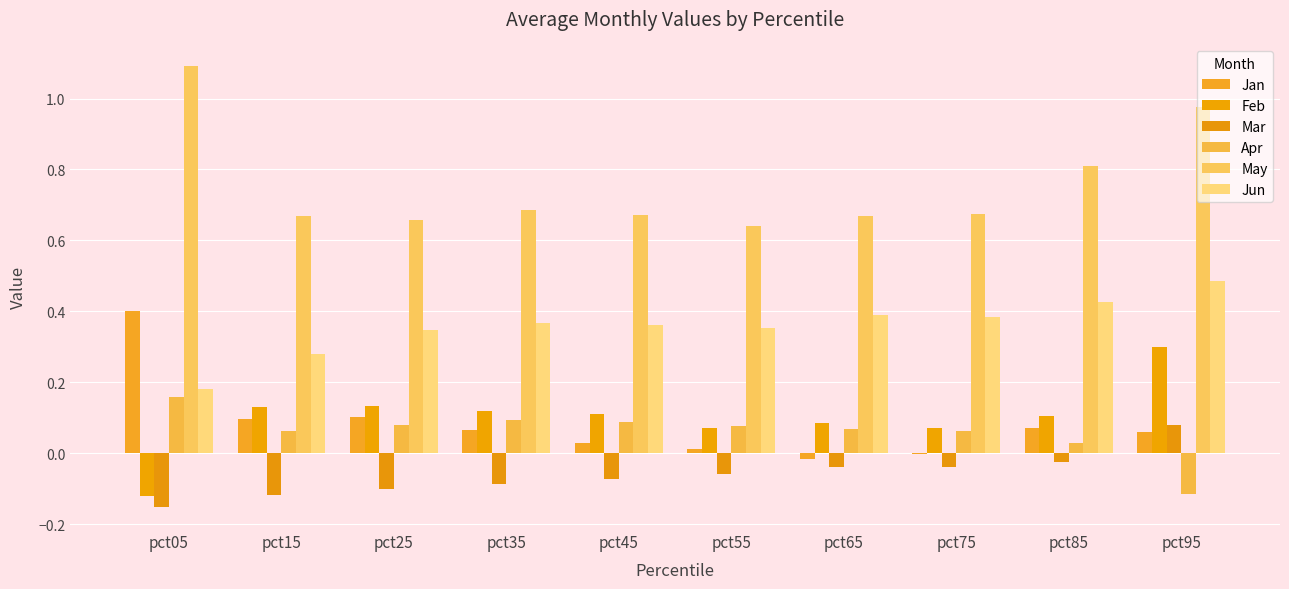

Count the Feb values in the range 0 to 1.

9